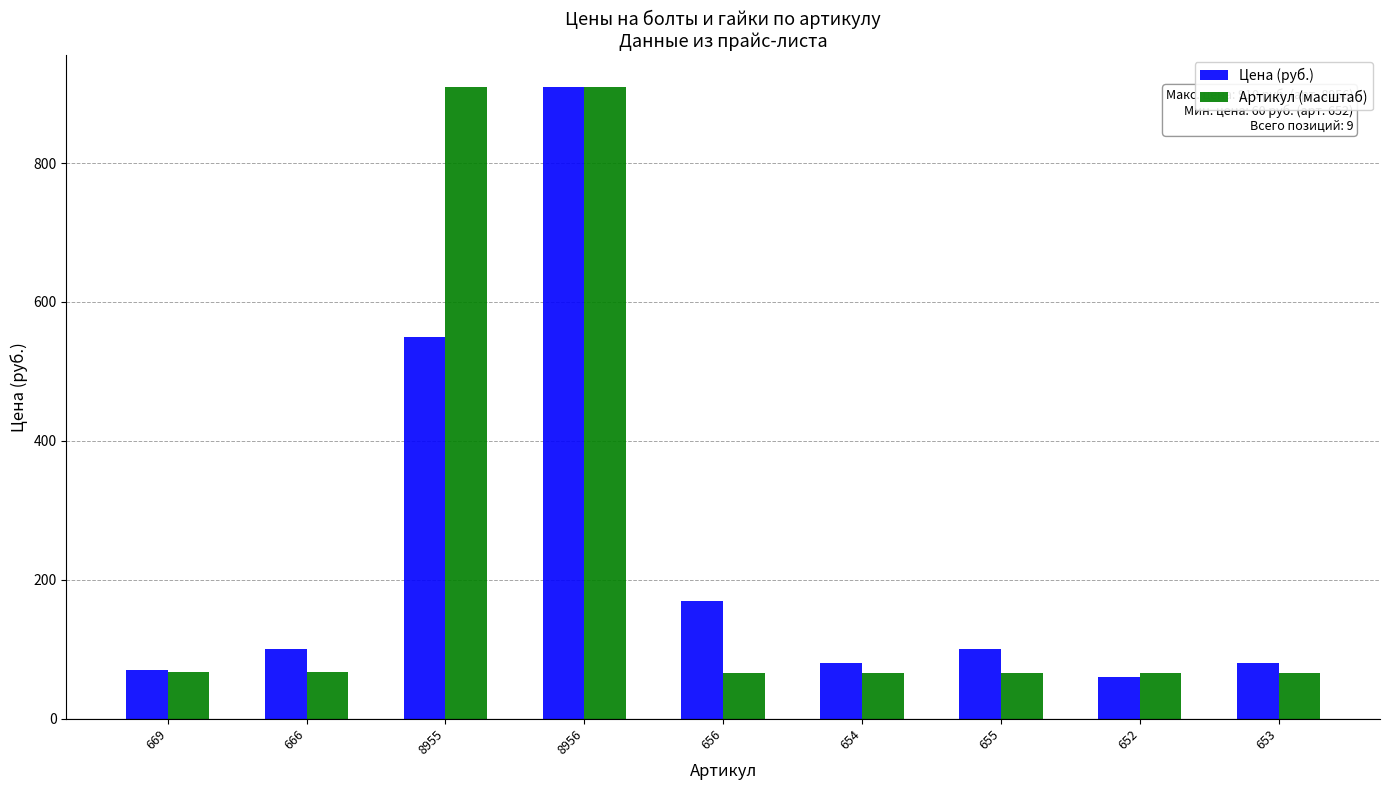

What is the spread (max minus min) of values at 666?

32.3